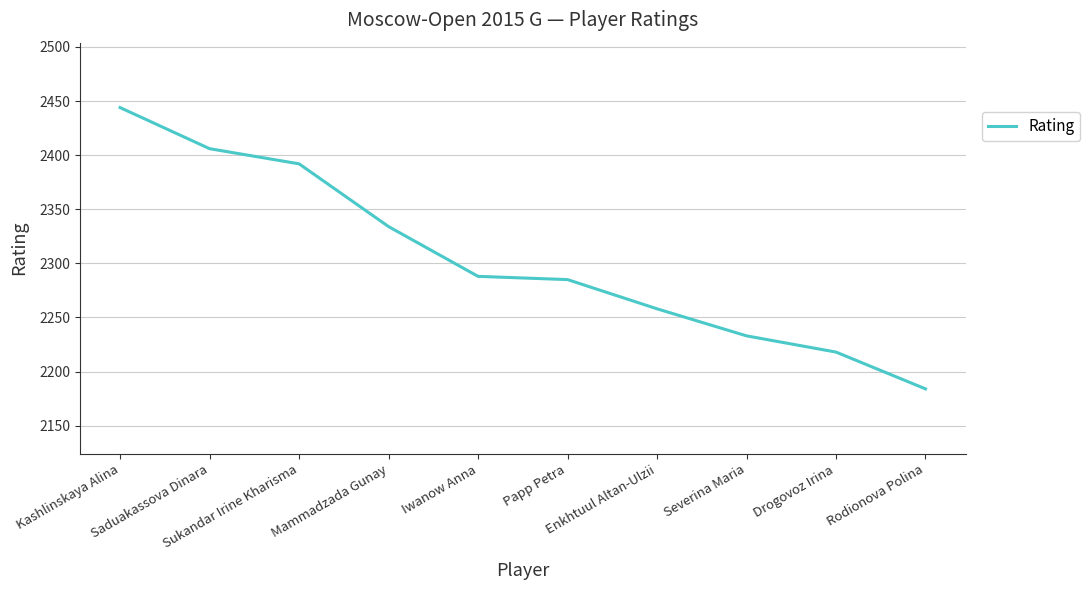

Reading left to right, transcribe all the data shown in this chart.

2444	2406	2392	2334	2288	2285	2258	2233	2218	2184